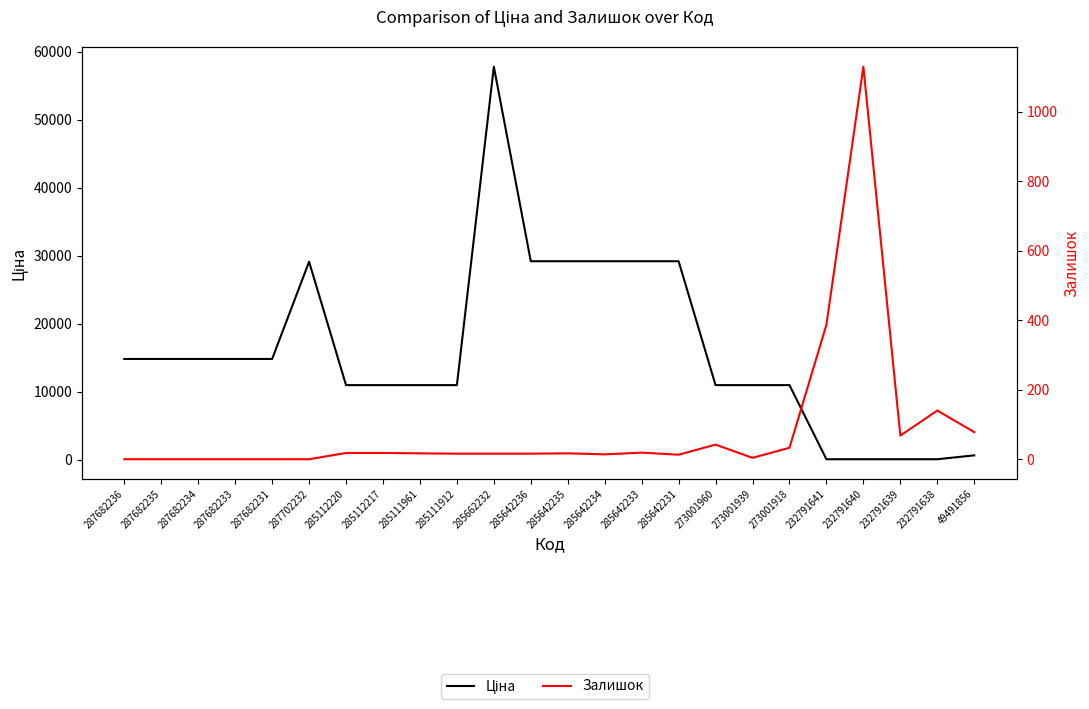

Is it true that Залишок equals 508.2 at 287702232?

False